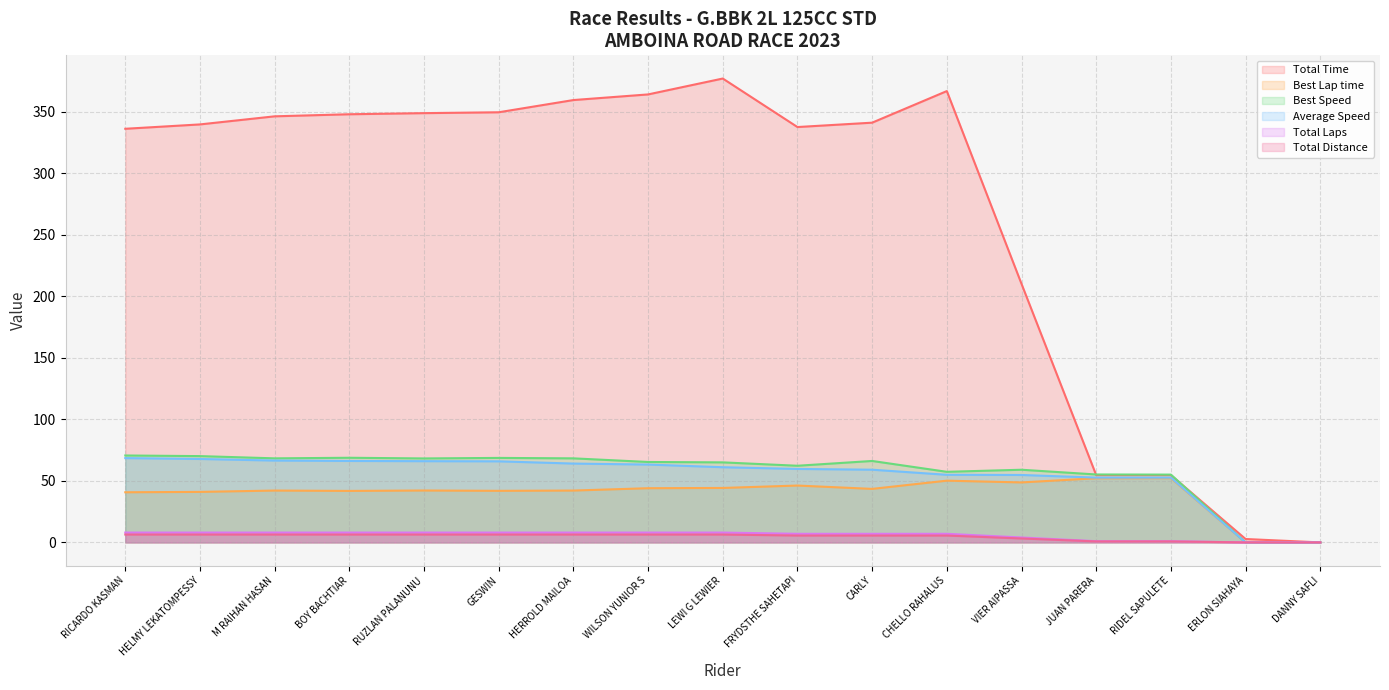

At which label does Best Lap time reach its peak?

RIDEL SAPULETE